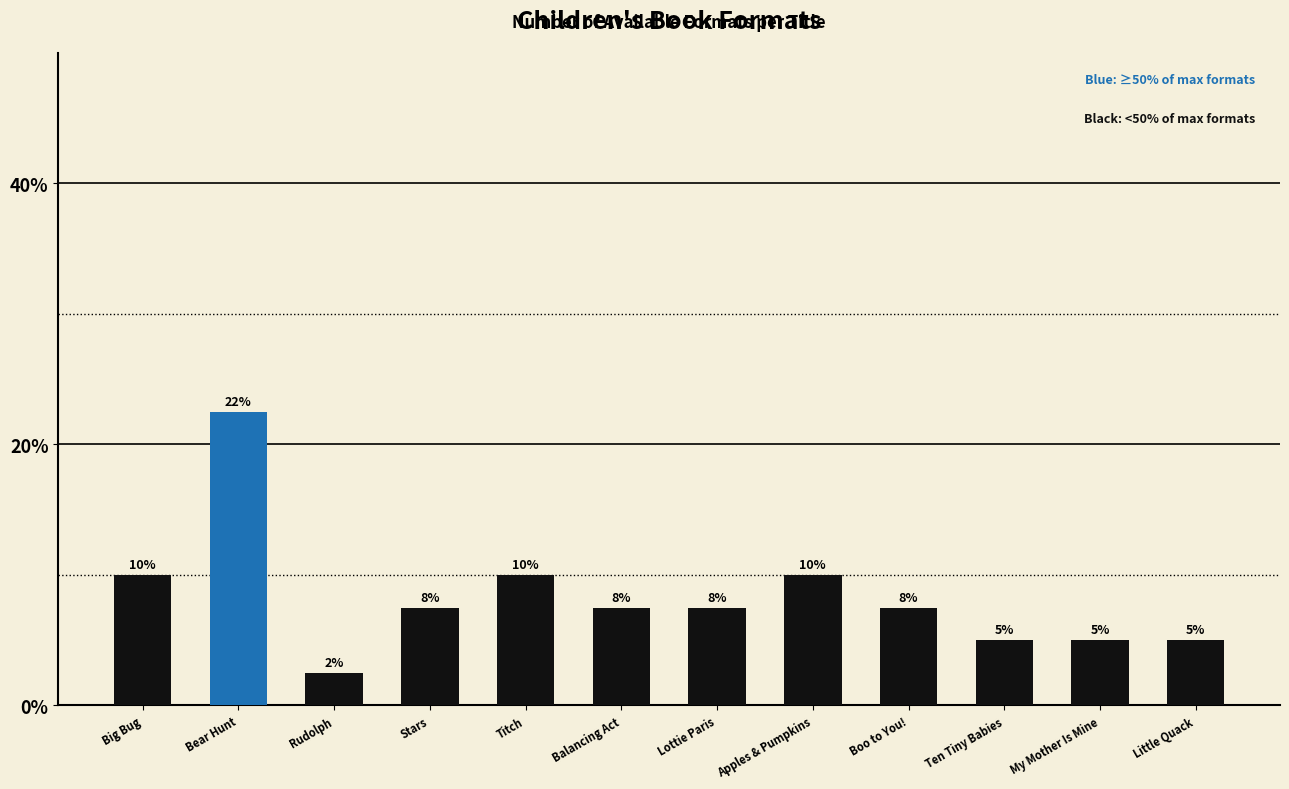

True or false: the data shows 4.0 at Big Bug.

False